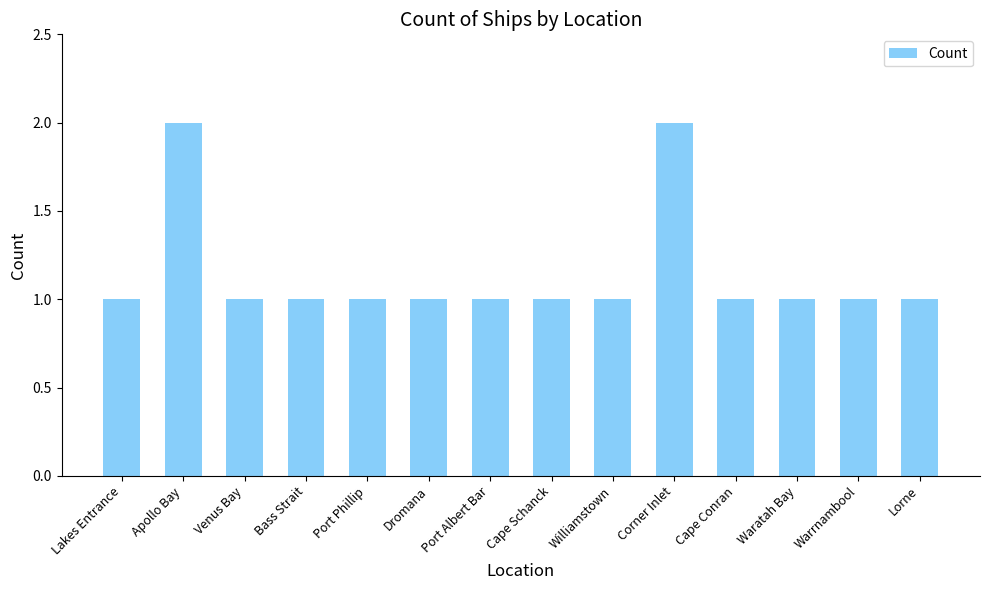

What is the average value?

1